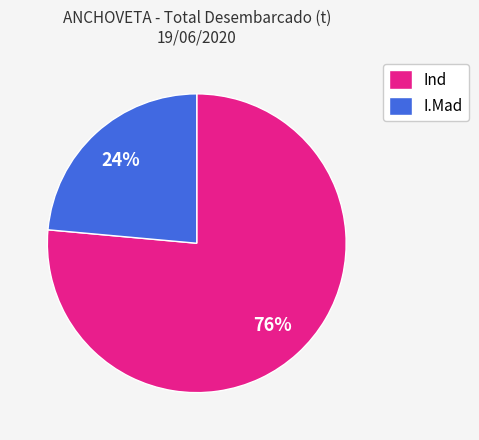

Which slice is the largest?

Ind